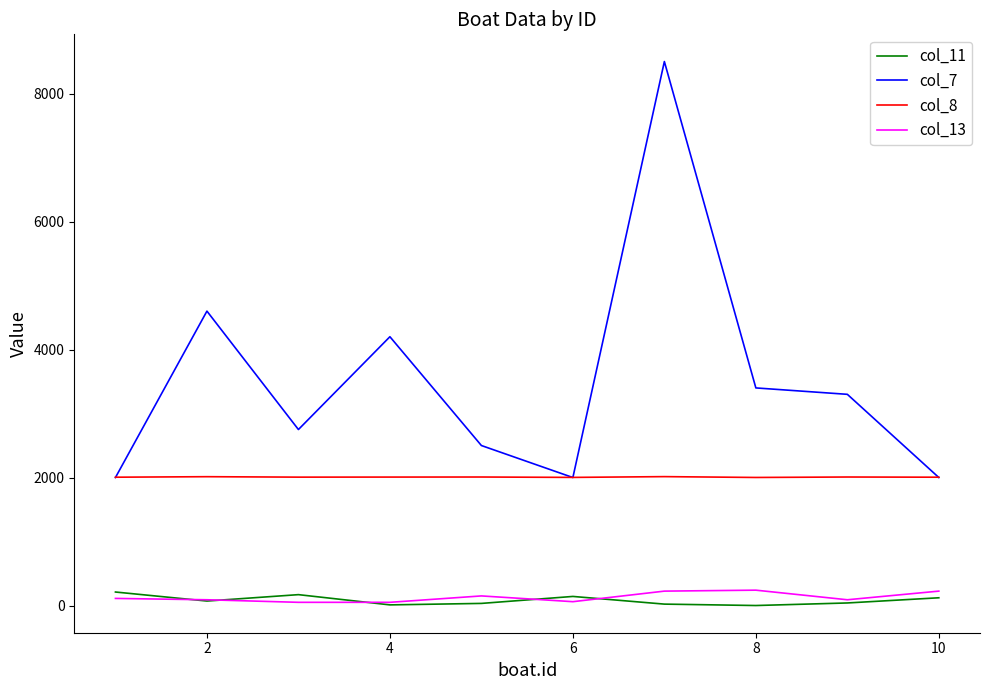

Which series has the largest total across all categories?

col_7